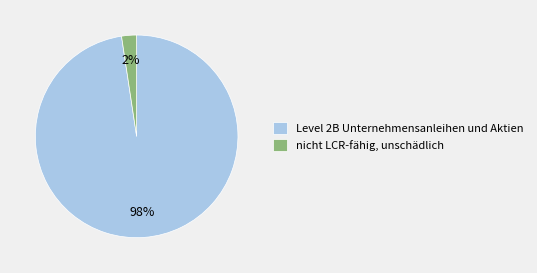

How many segments does this pie chart have?

2